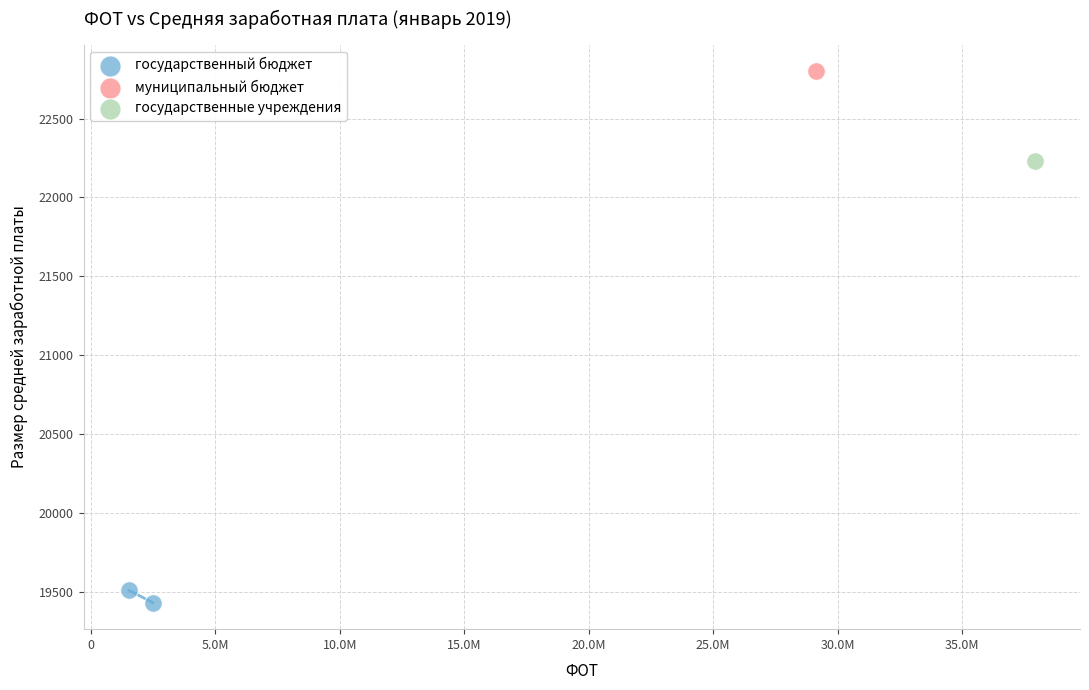

What are all the series names shown in the legend?

государственный бюджет, муниципальный бюджет, государственные учреждения